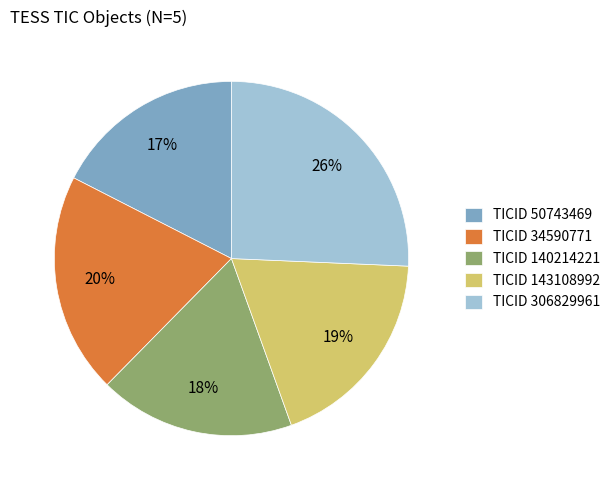

To the nearest percent, what portion does TICID 34590771 represent?

20%